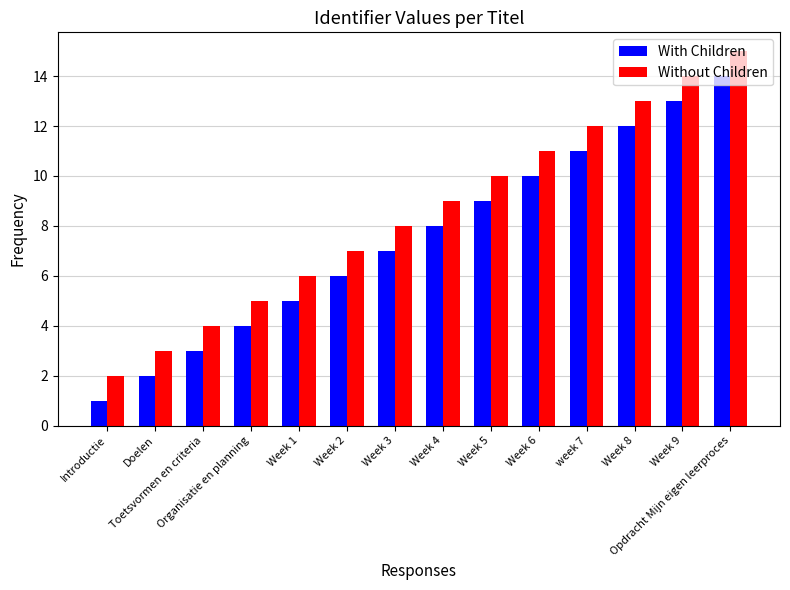

List the series in order of their overall mean, lowest first.

With Children, Without Children